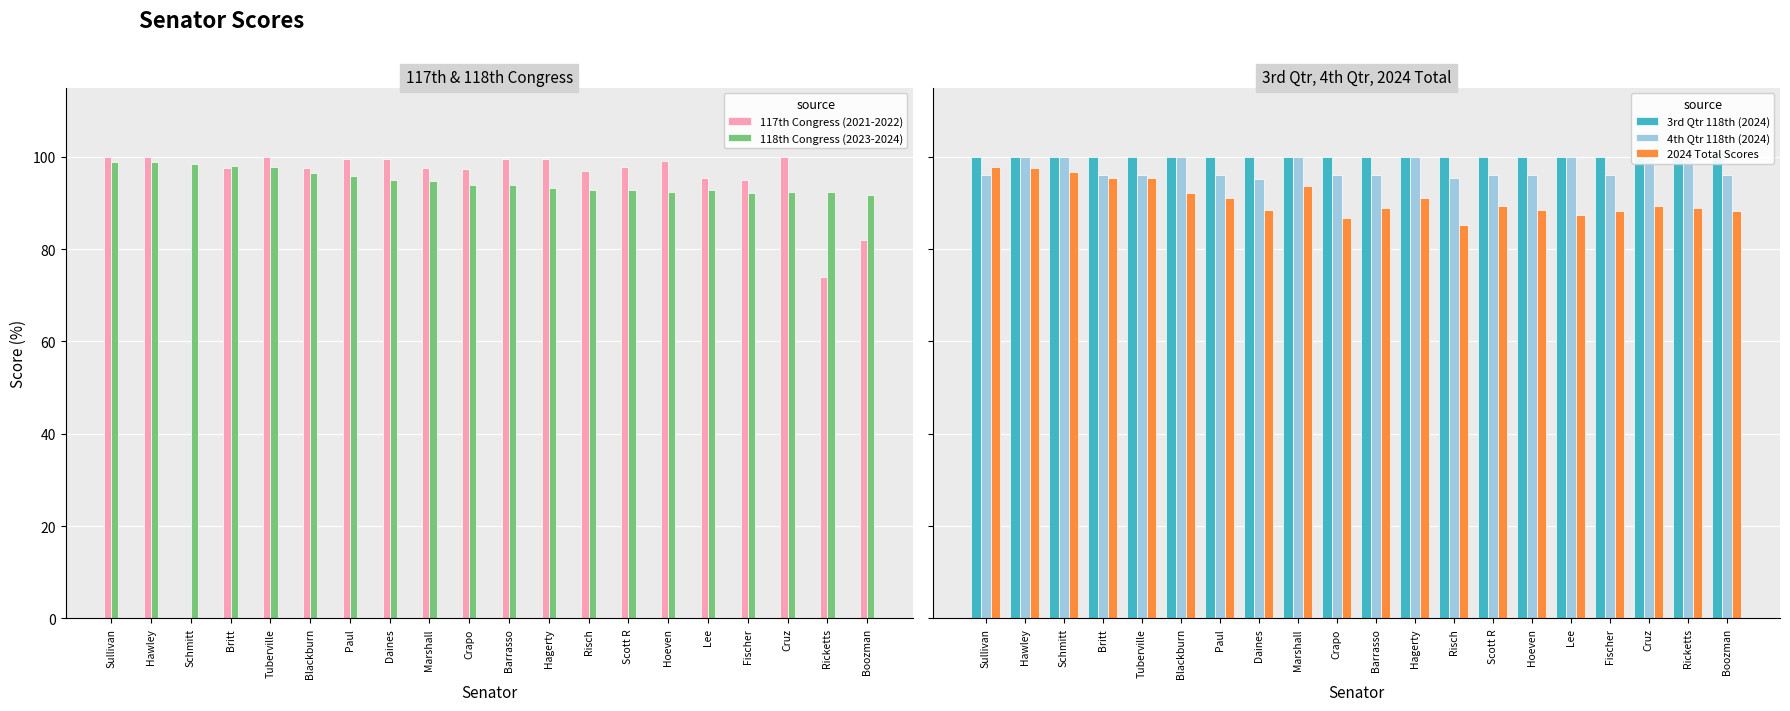

What is the sum of the 3rd Qtr 118th (2024) values at Britt and Scott R?

200.0